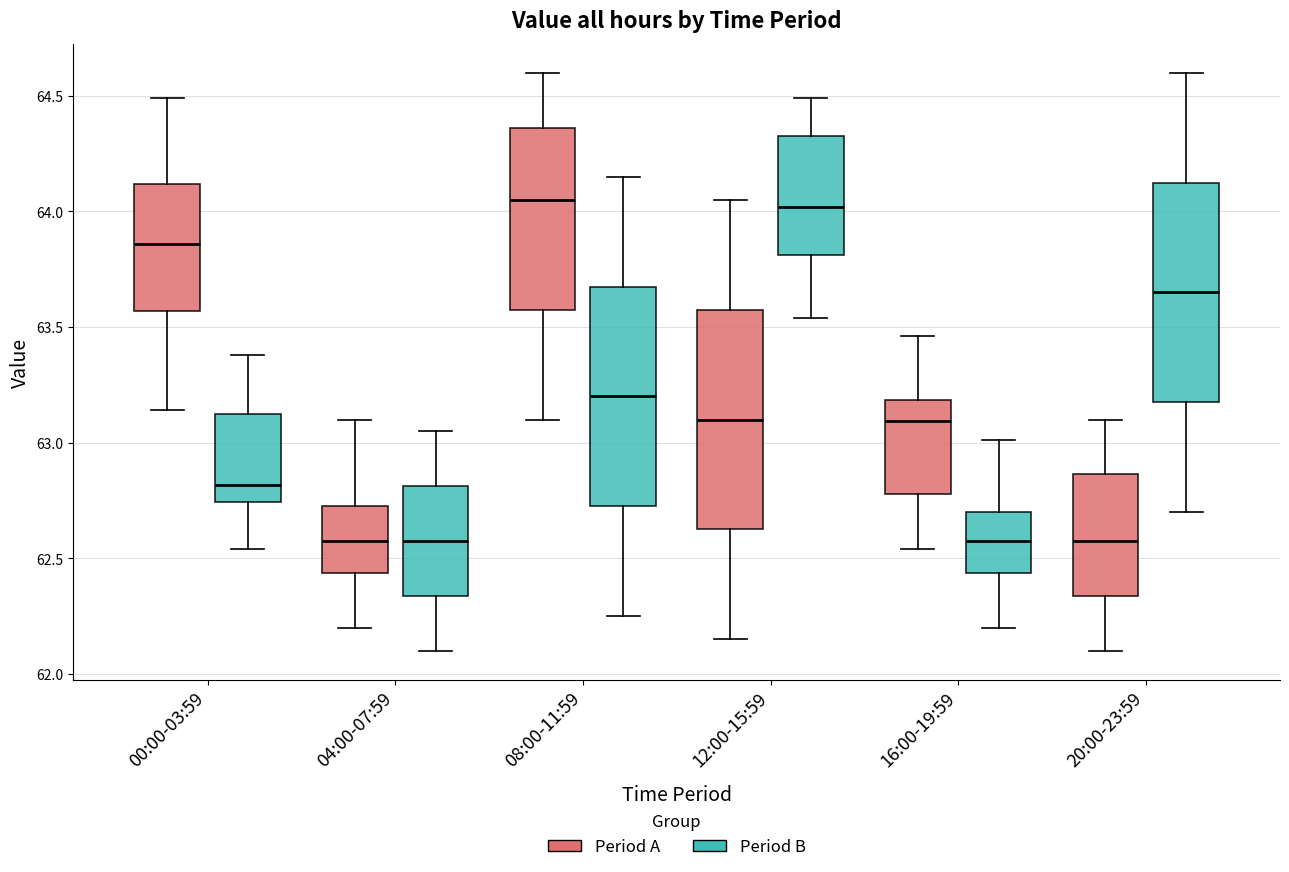

Where does the upper whisker of the box for 16:00-19:59 (Period A) end on the y-axis? The values are not printed on the chart, so give them approximately, as read against the axis.

63.45